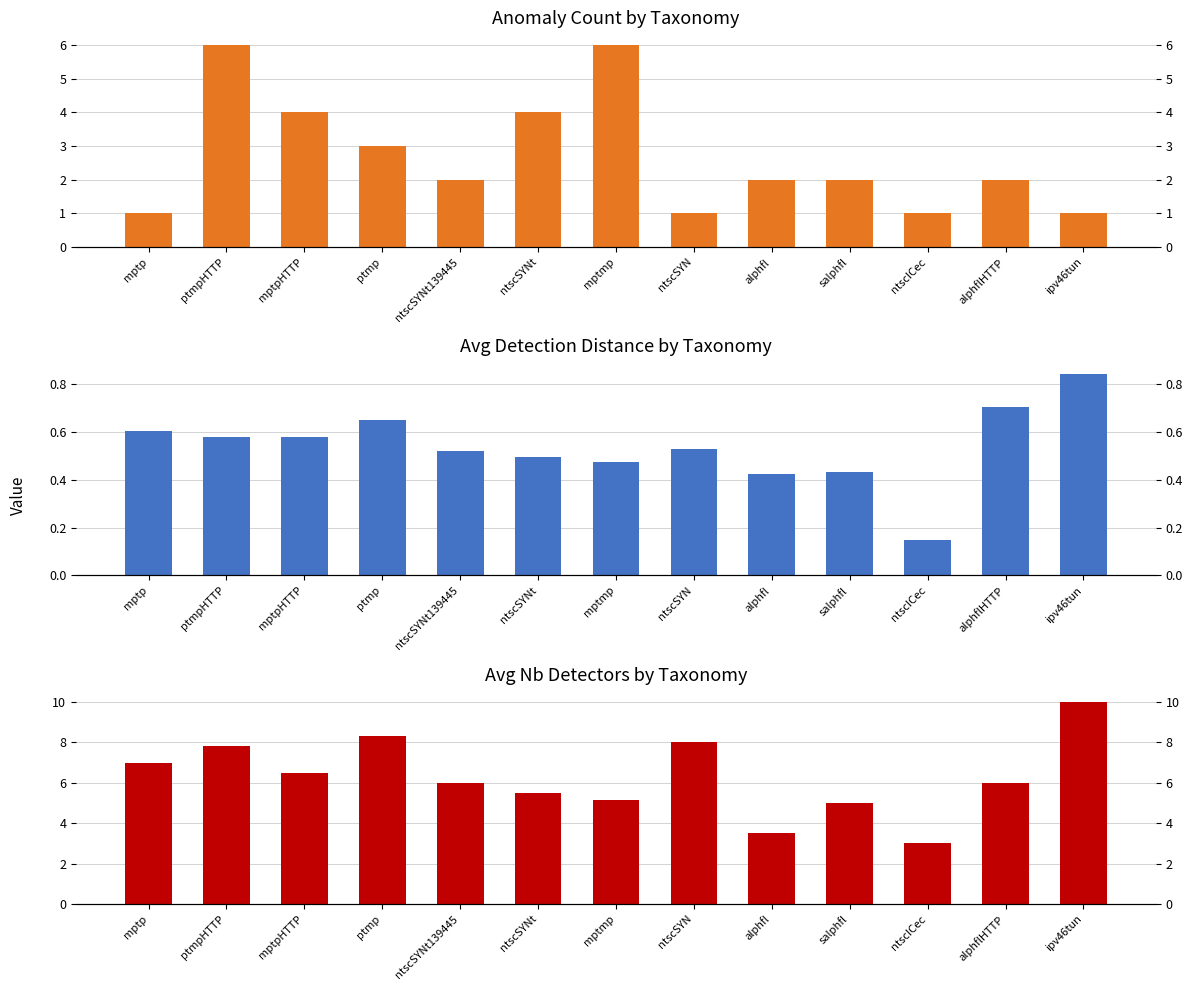

How many data points does each series have?

13